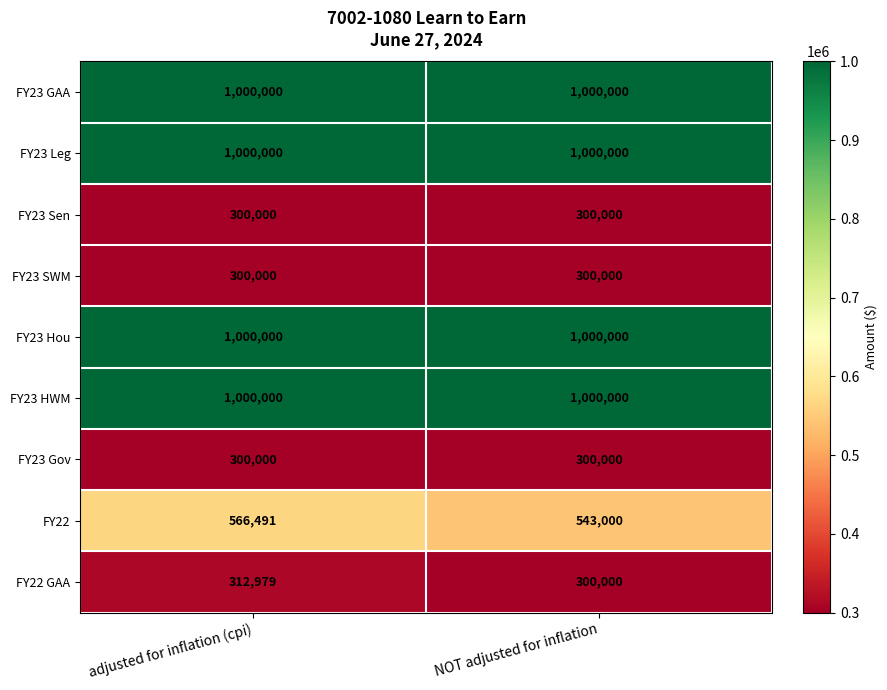

What is the highest value of the FY22 GAA series?

312979